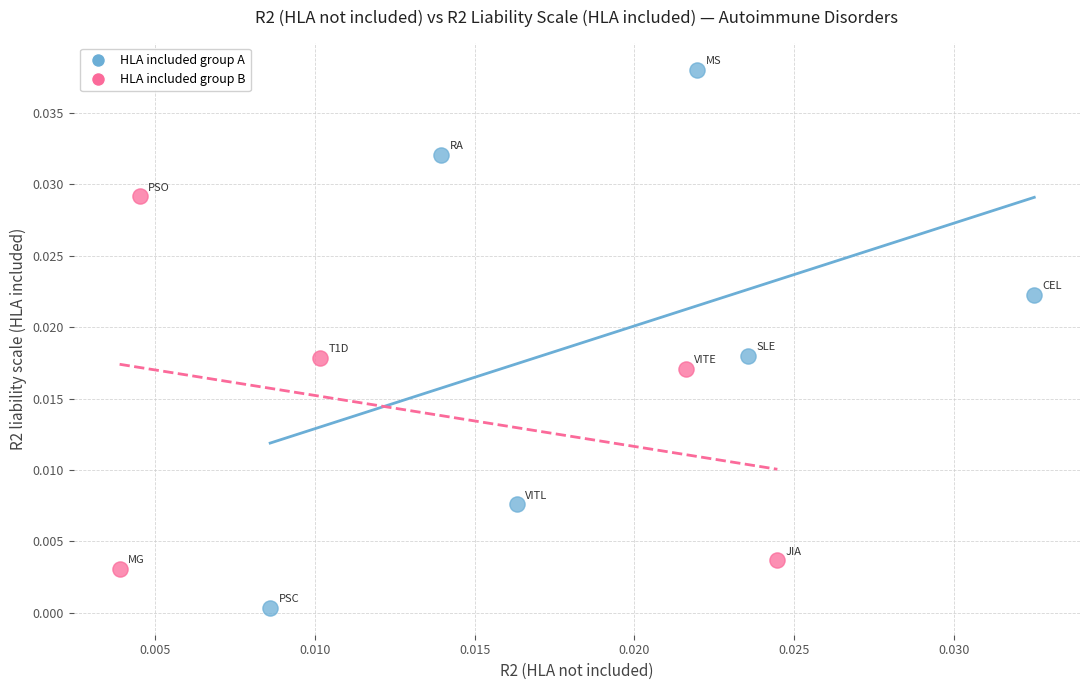

Which series reaches the minimum Y coordinate?

HLA included group A